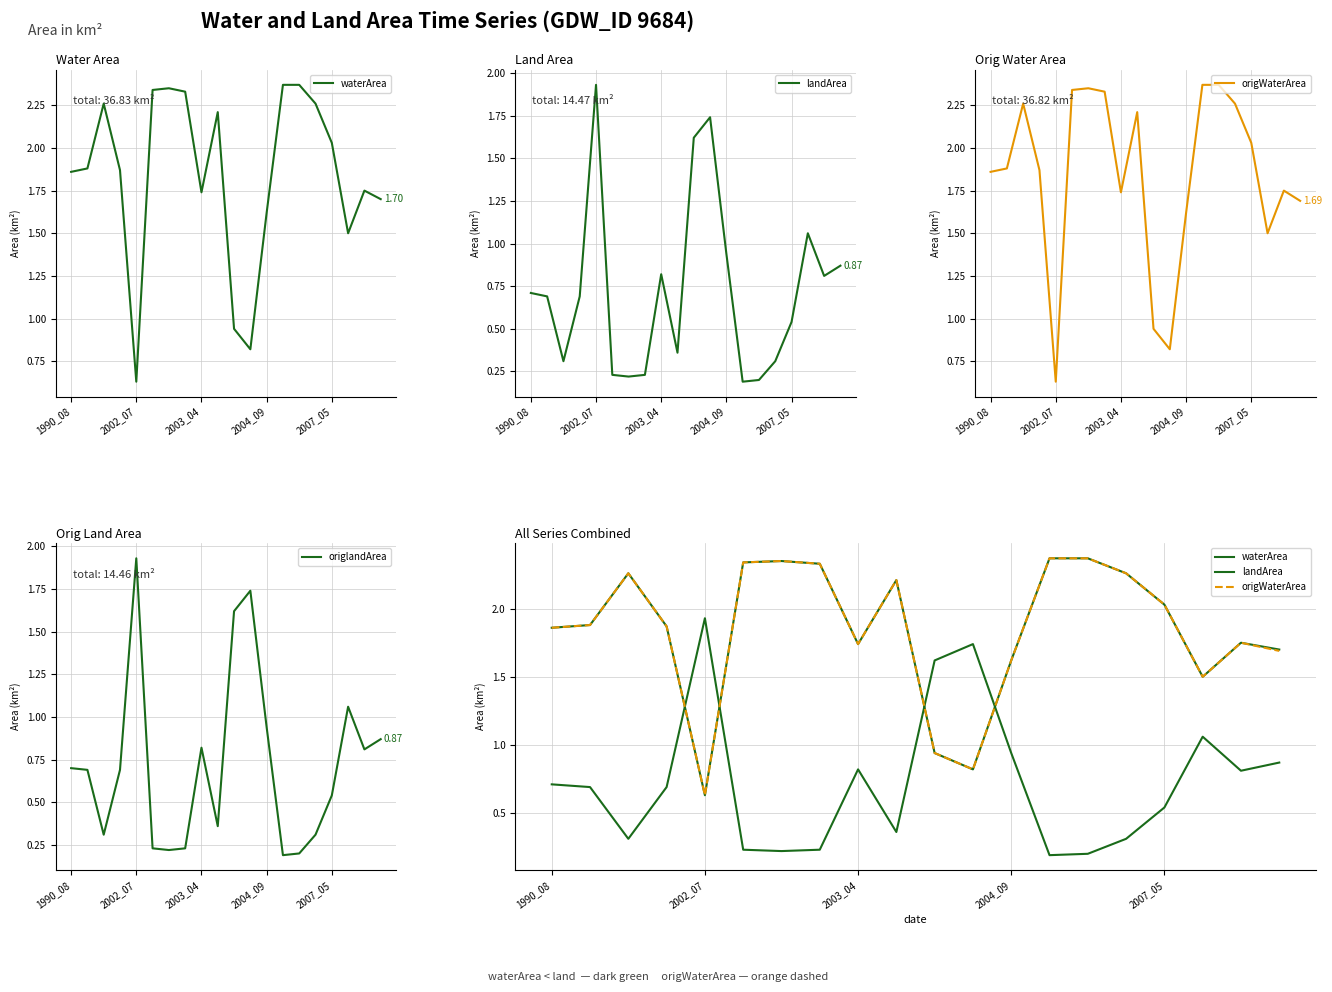

Is it true that origlandArea equals 0.9 at 2004_09?

True